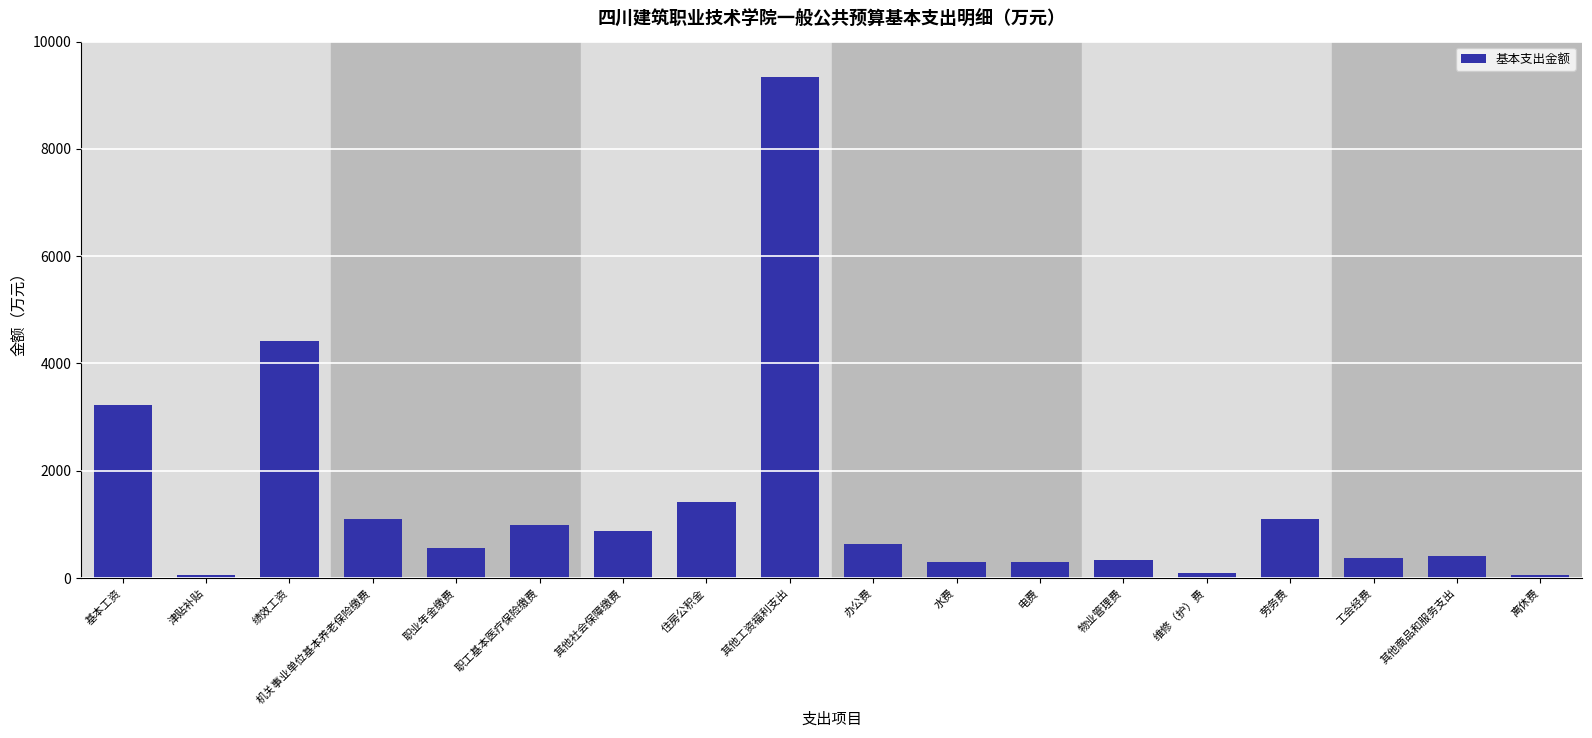

Count the number of values greater than 626.

9